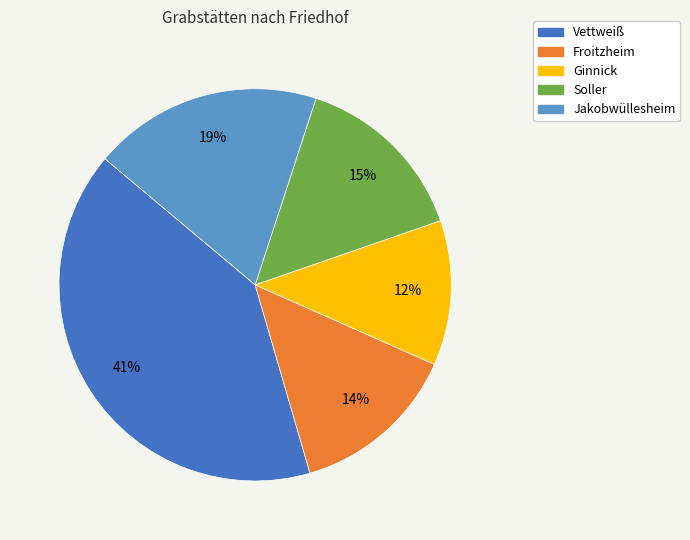

To the nearest percent, what is the combined percentage of Jakobwüllesheim and Soller?

34%